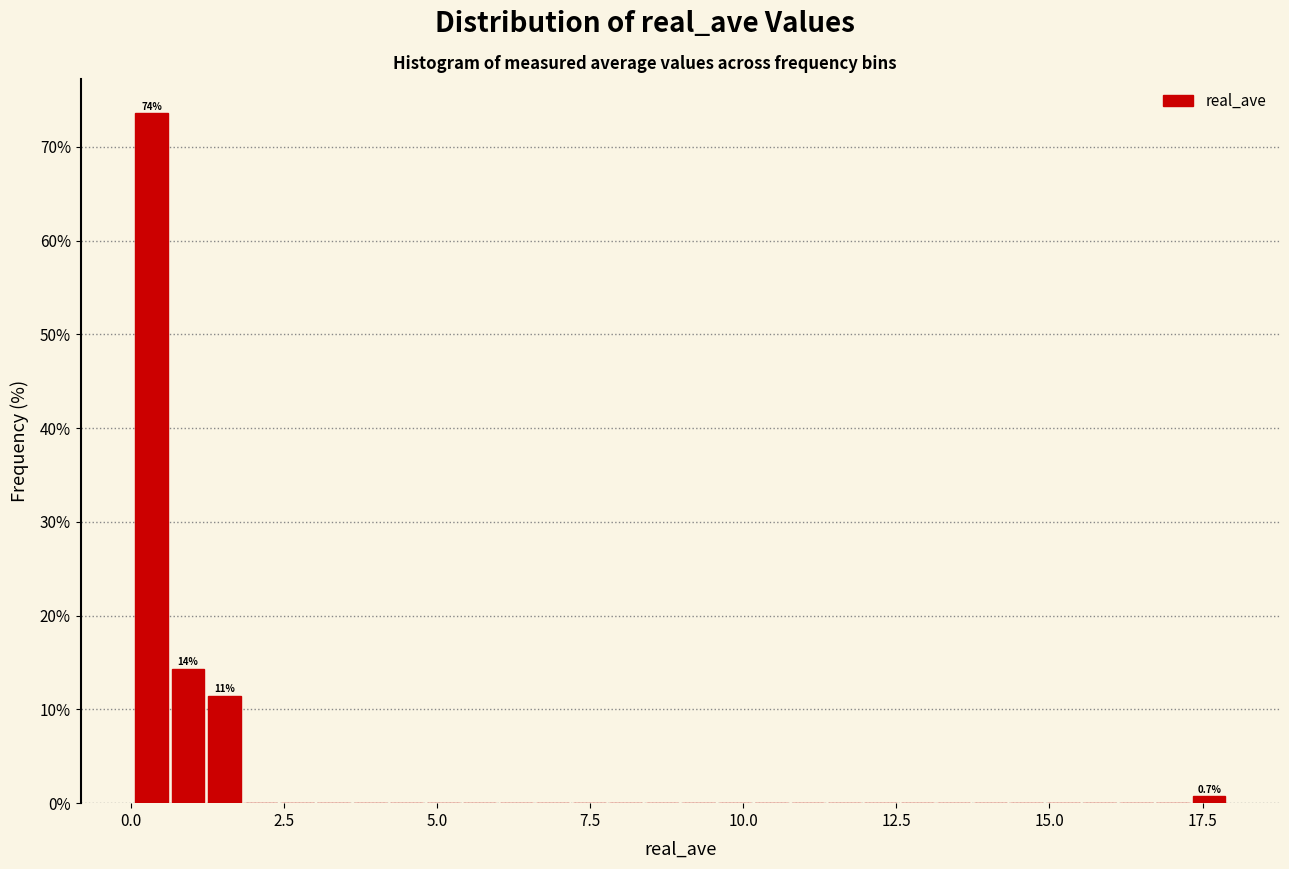

Around what value on the x-axis is the tallest bar? Give the approximate position of its centre, as read against the axis.

0.5